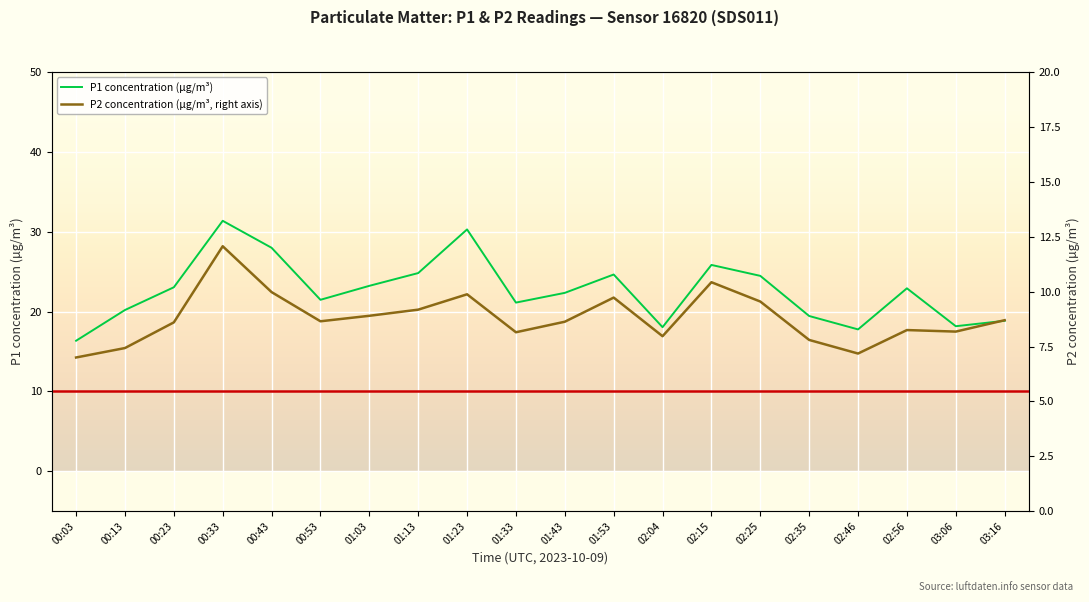

What position from the right is 03:06?

2